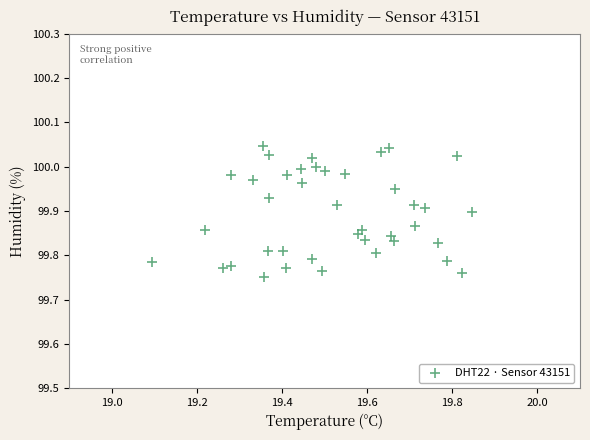

What is the range of X values (max minus min)?

0.8